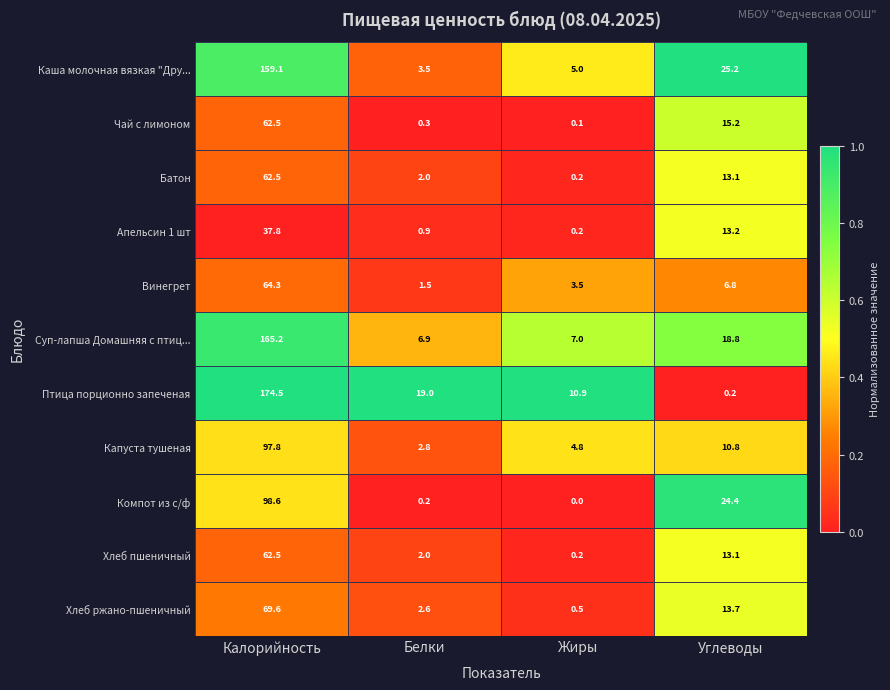

Which series has the widest spread of values?

Птица порционно запеченая